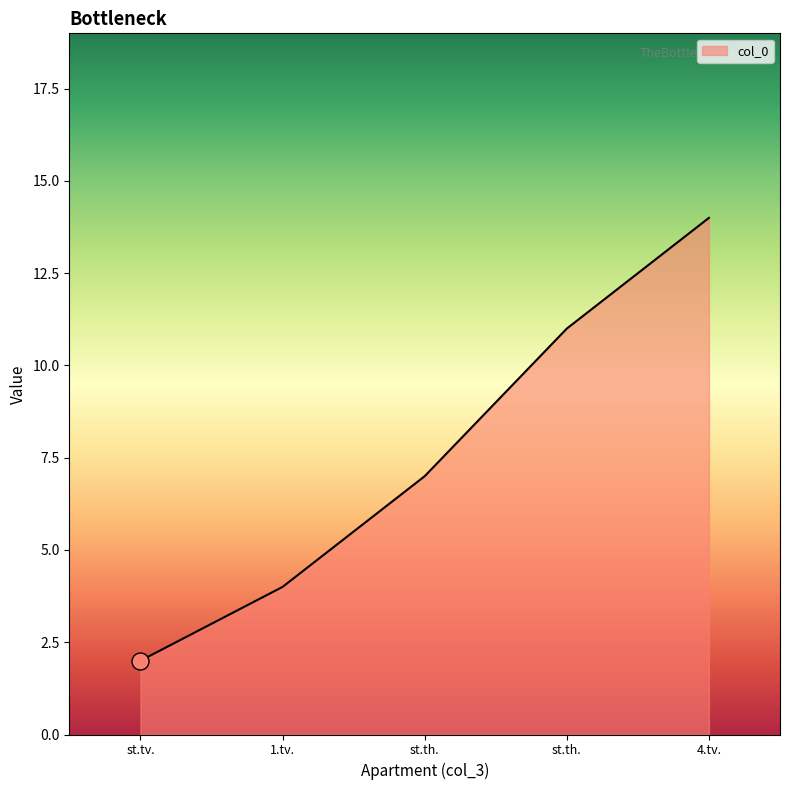

What is the ratio of the value at st.th. to the value at 1.tv.?

1.8